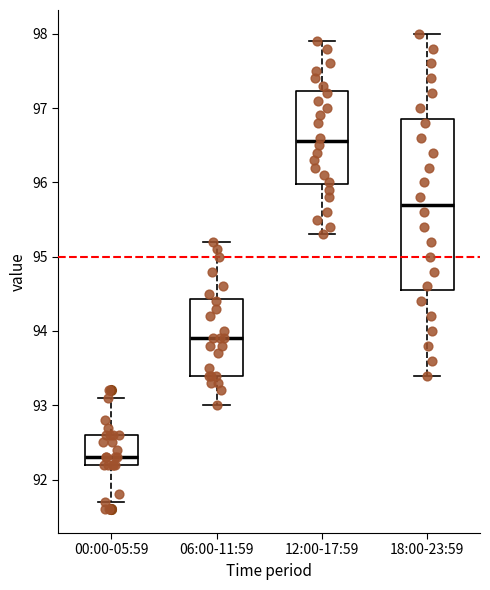

Which box has the lowest median line?

00:00-05:59